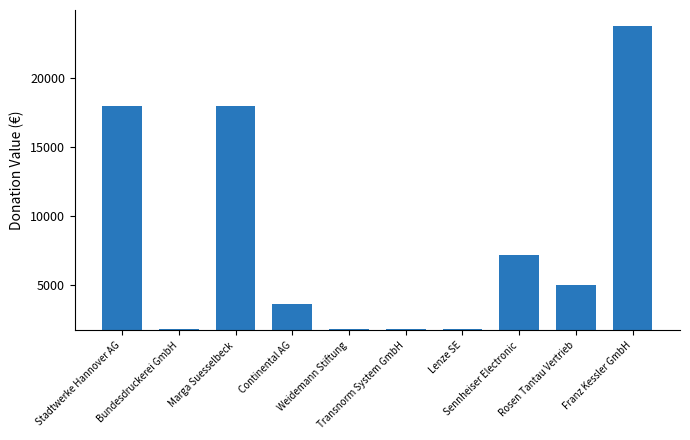

What is the value of the 10th bar from the left?

23760